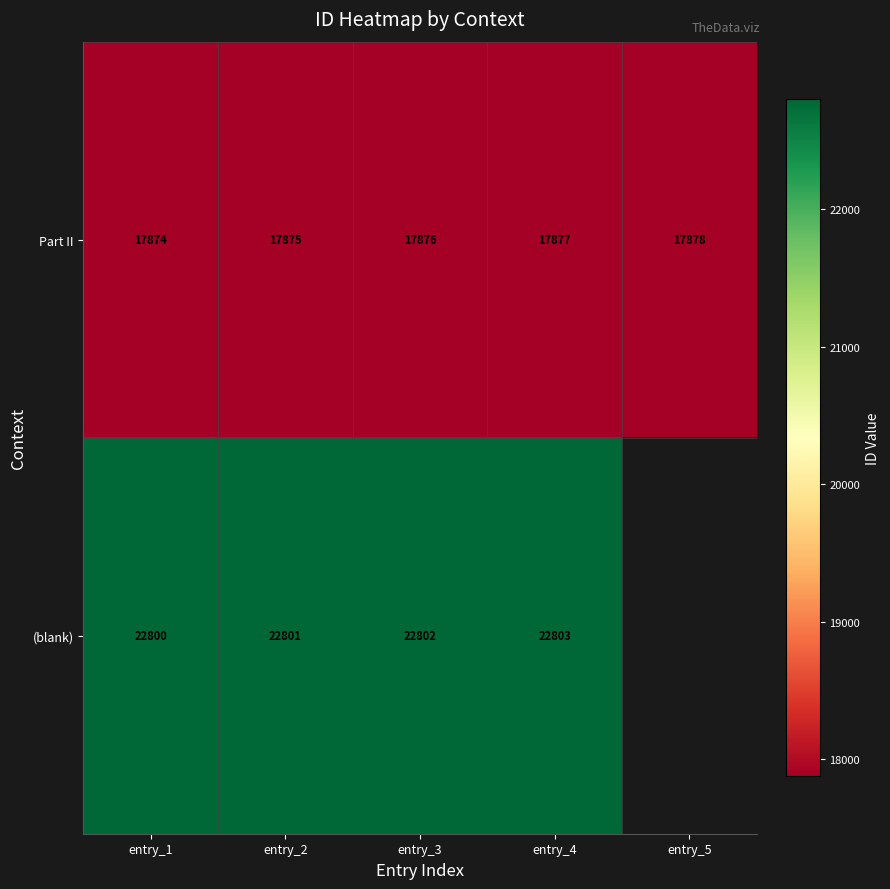

Is the value of Part II at entry_3 greater than the value of (blank) at entry_4?

No